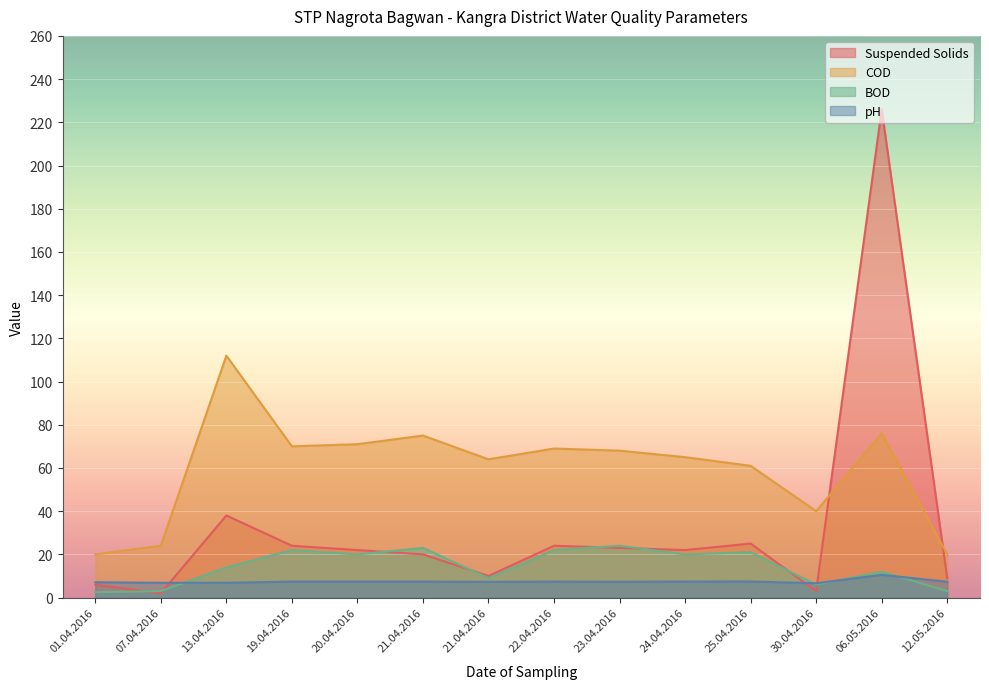

What is the value of the COD point at the 10th from the left?

65.0